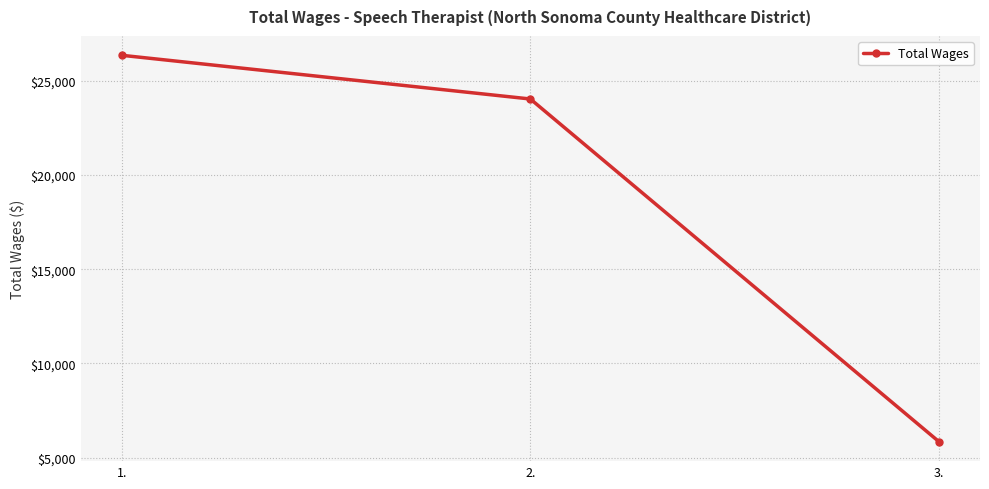

What value does the data have at 1., to the nearest 100?

26400